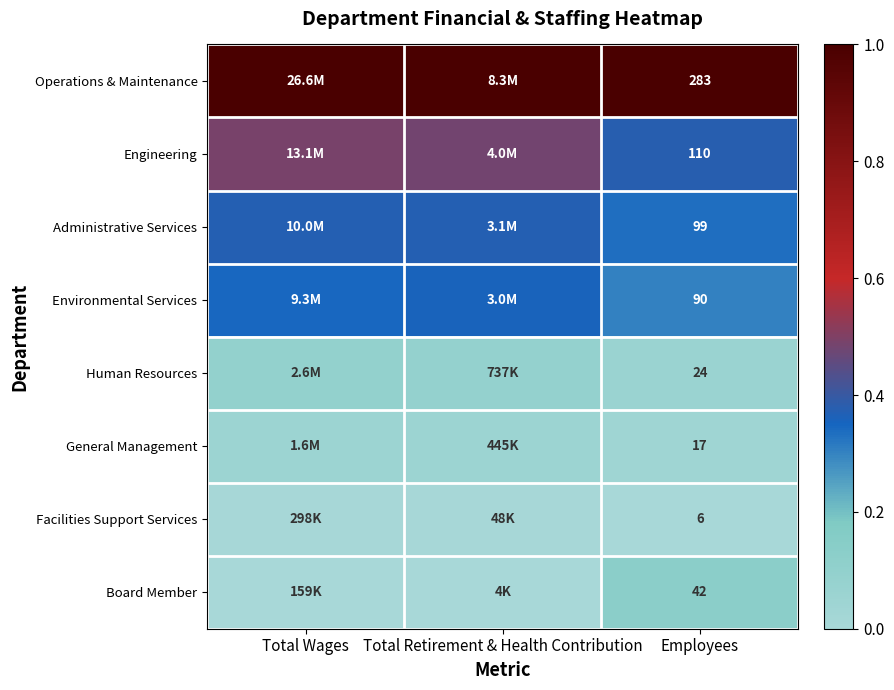

At Employees, list the series in order from largest to smallest.

Operations & Maintenance, Engineering, Administrative Services, Environmental Services, Board Member, Human Resources, General Management, Facilities Support Services